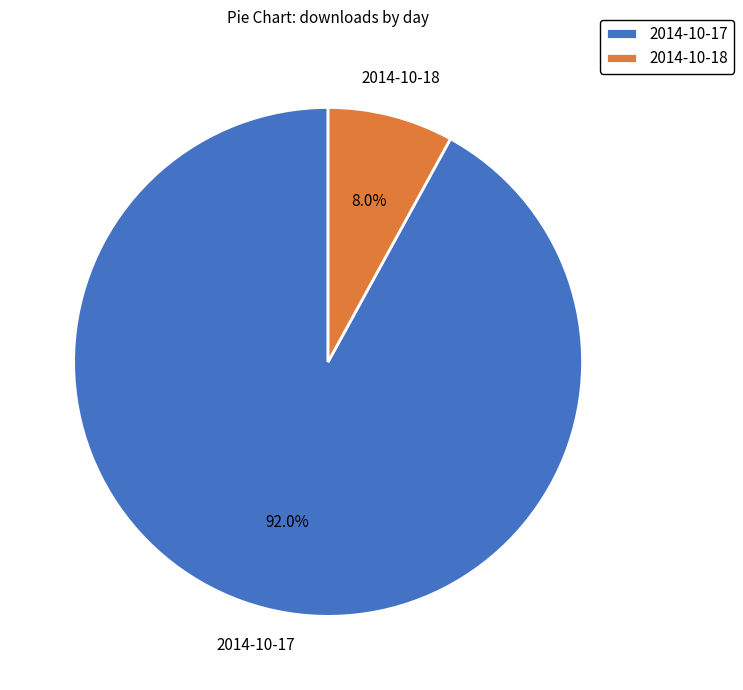

Rank the categories by value from highest to lowest.

2014-10-17, 2014-10-18